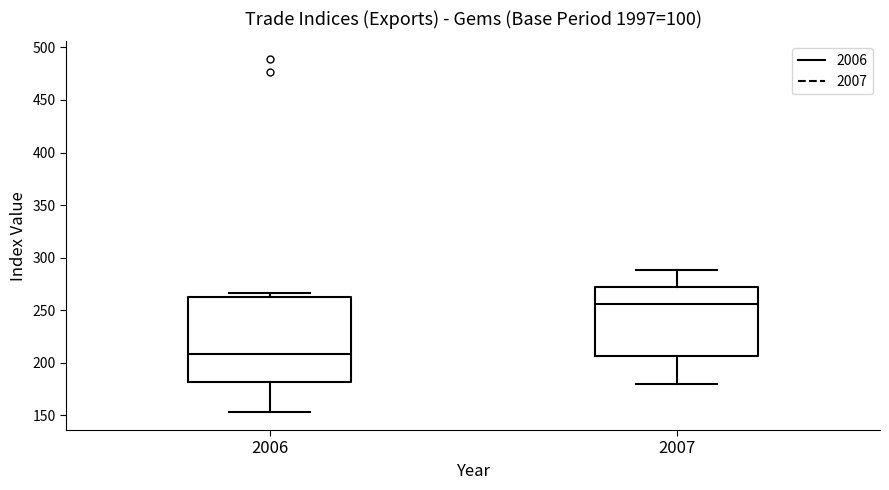

Which box is the tallest, from its lower edge to its upper edge?

2006